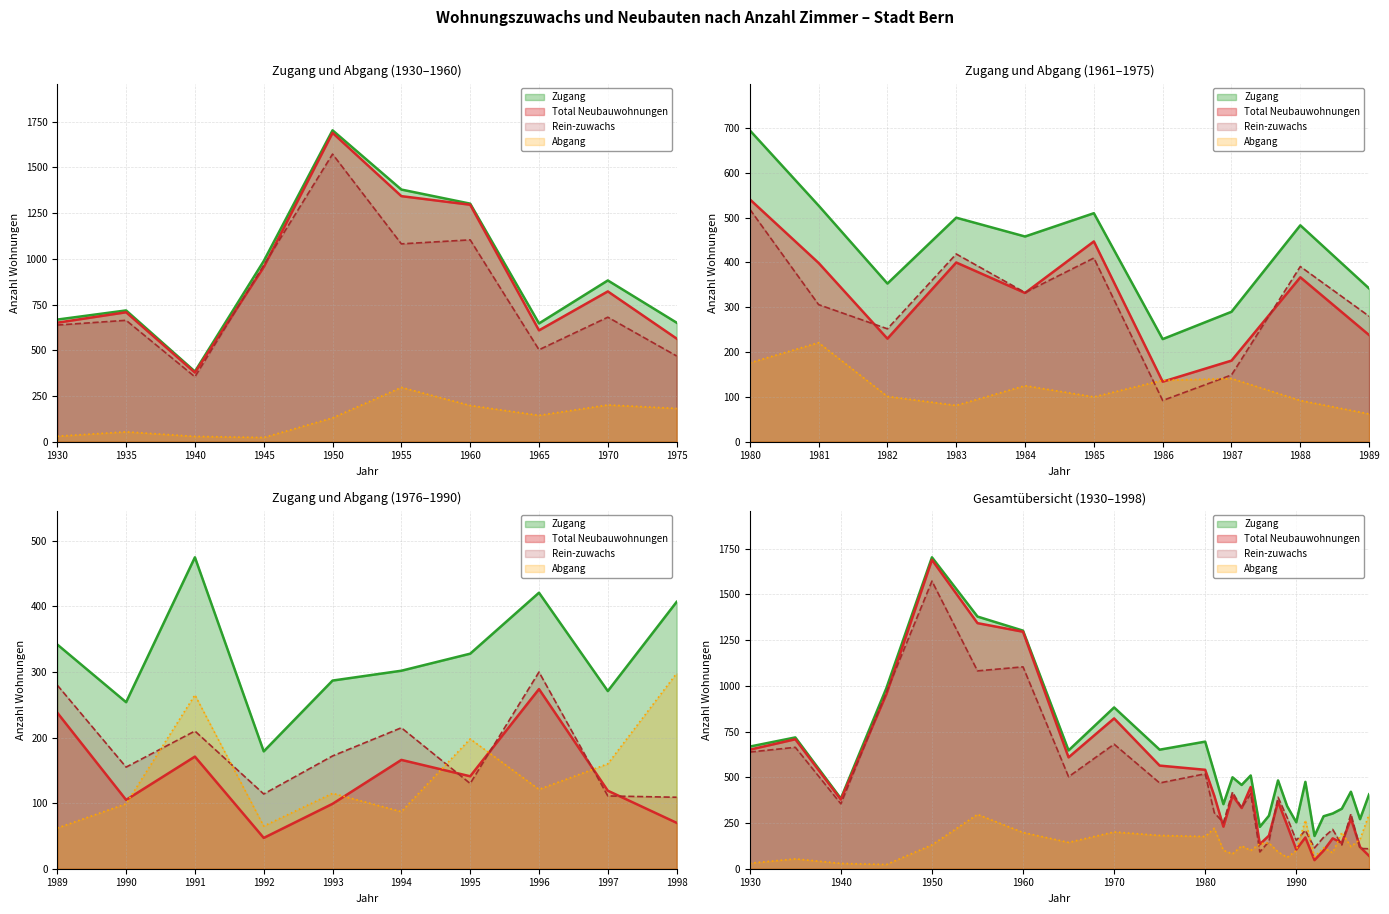

Between 1991 and 1996, which series saw the biggest shift?

Abgang